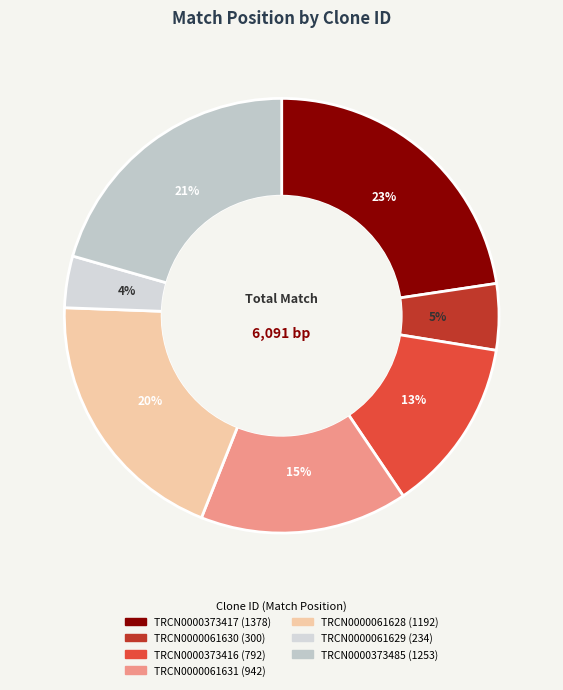

How many slices are in this pie chart?

7